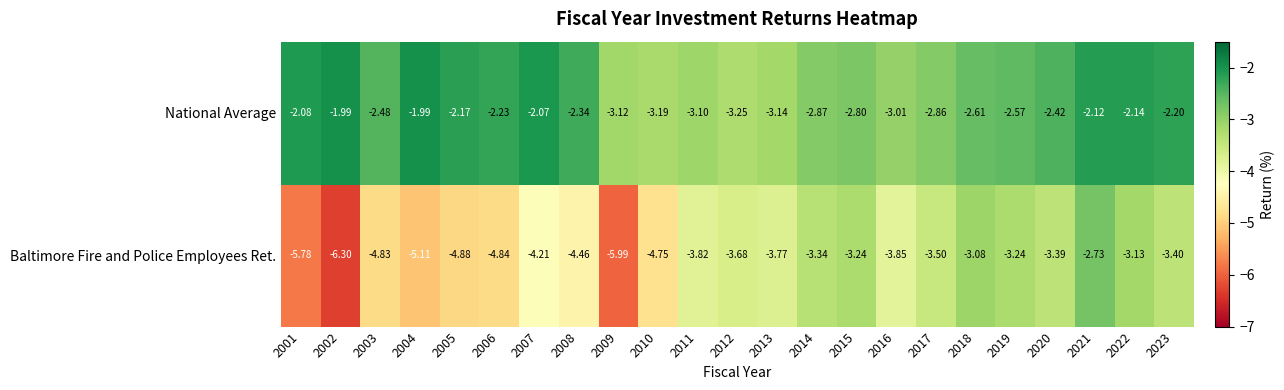

Which series has the largest range (max minus min)?

Baltimore Fire and Police Employees Ret.